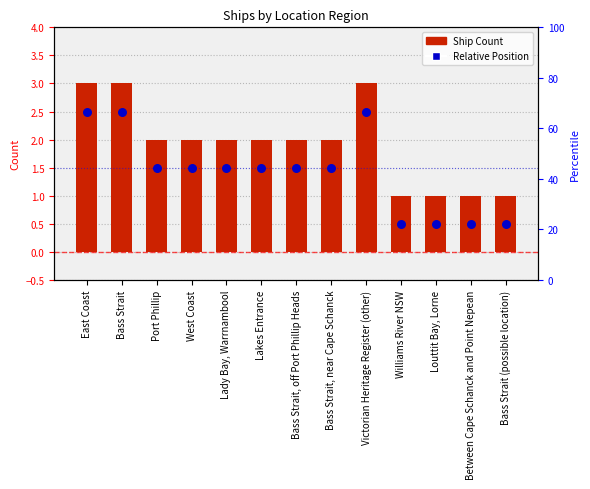

At which category is the sum across all series the highest?

East Coast